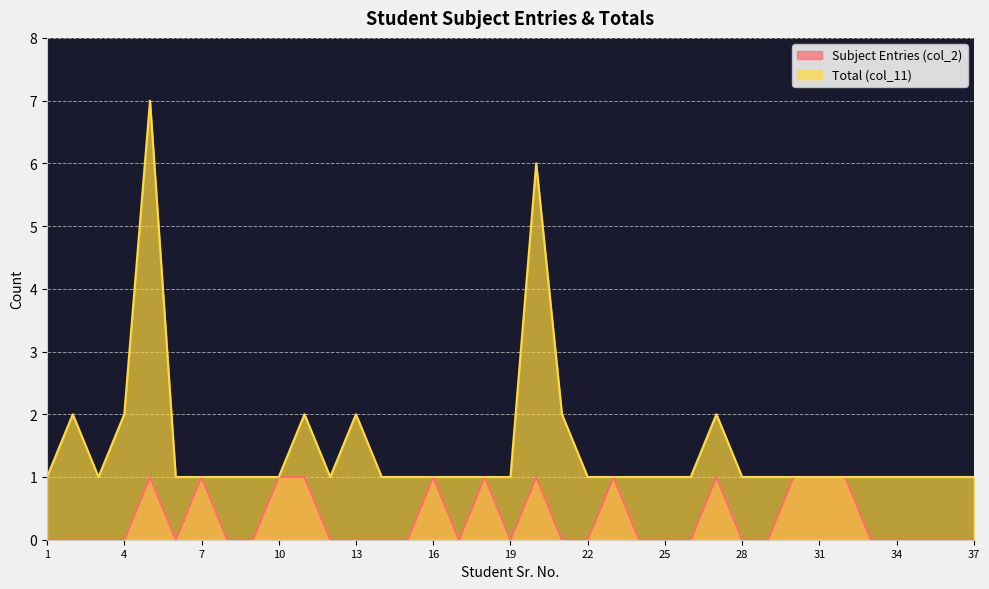

Which series has the largest range (max minus min)?

Total (col_11)